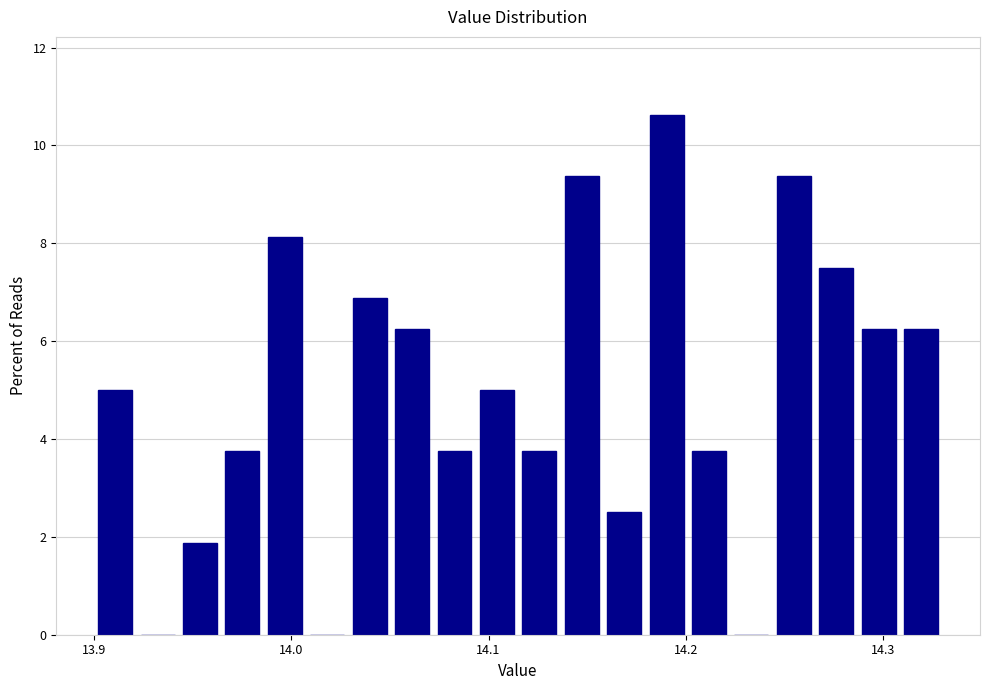

Around what value on the x-axis is the tallest bar? Give the approximate position of its centre, as read against the axis.

14.19